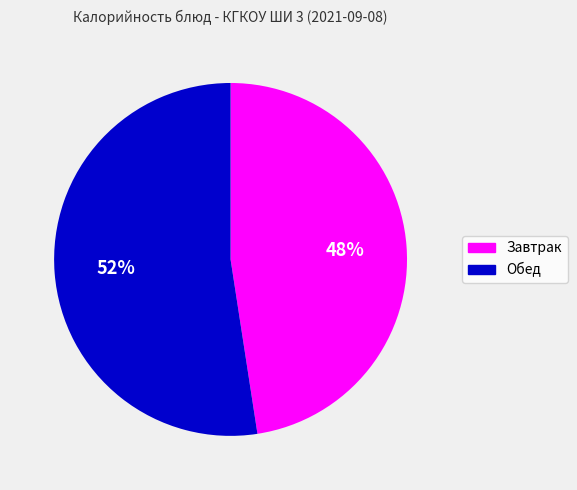

To the nearest percent, what is the average slice percentage?

50%